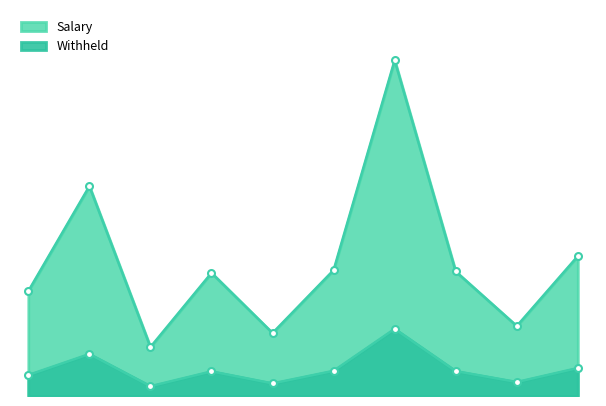

Reading left to right, transcribe all the data shown in this chart.

Salary: 75000	150000	35000	88000	45000	90000	240000	89000	50000	100000
Withheld: 15000	30000	7000	17600	9000	18000	48000	17800	10000	20000